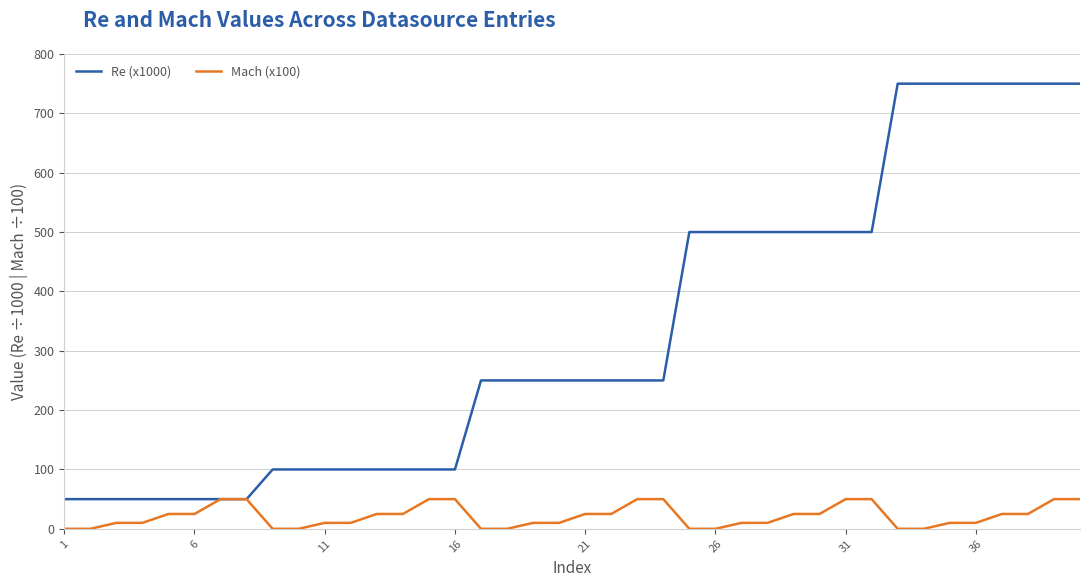

What is the difference between the maximum and minimum values in the Mach (x100) series?

50